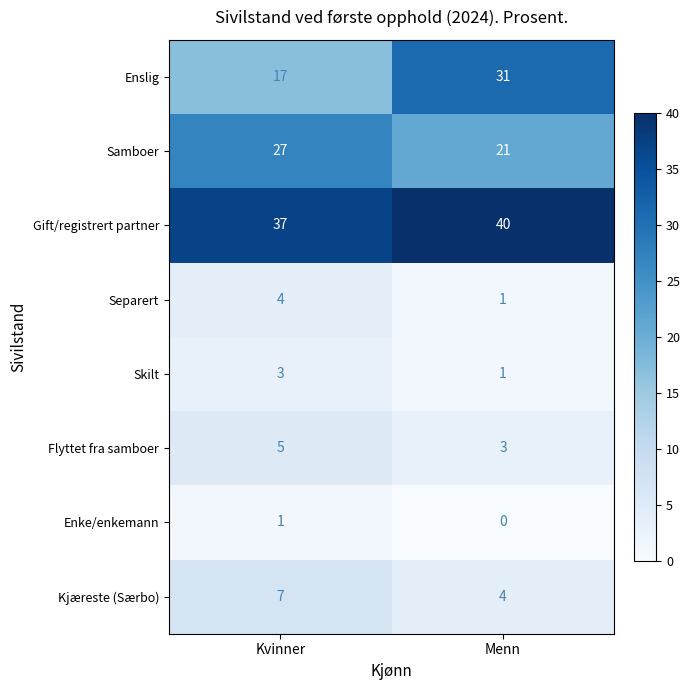

What is the total value across all series at Menn?

101